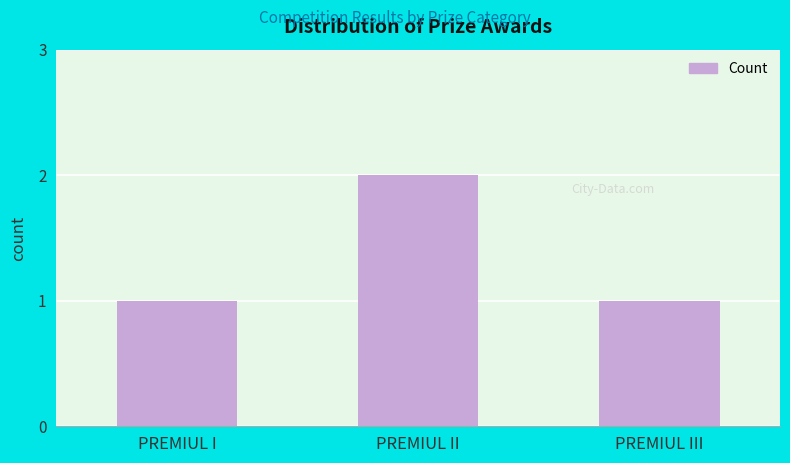

Between PREMIUL I and PREMIUL II, which is larger?

PREMIUL II